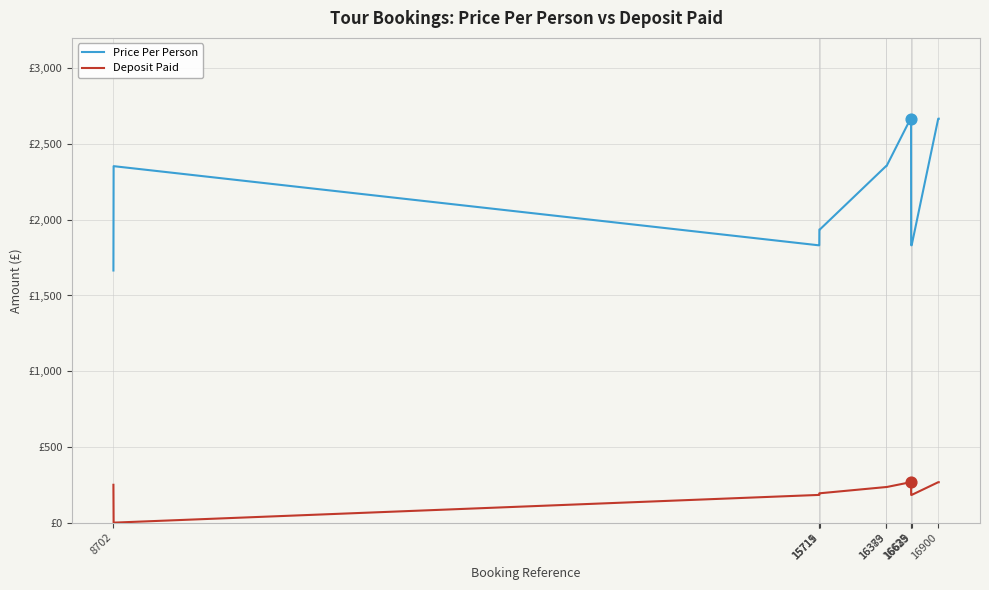

At how many categories does at least one series exceed 1986?

19